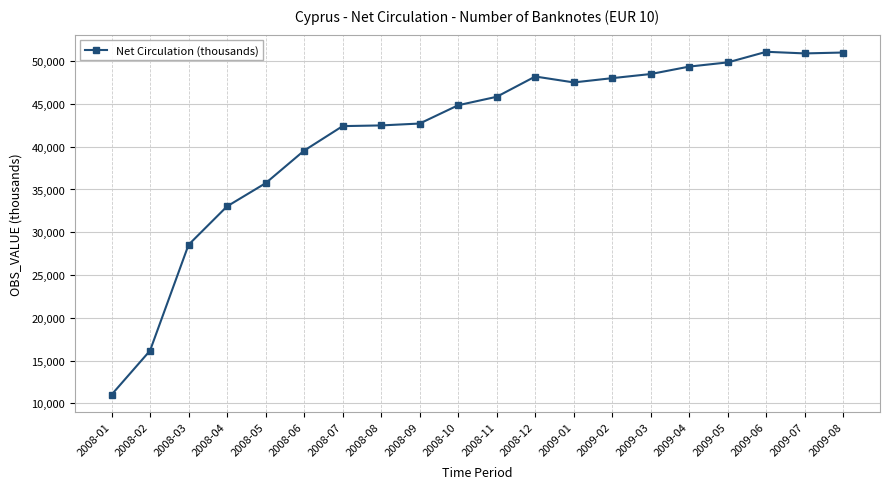

What is the minimum value shown in the chart?

11019.0